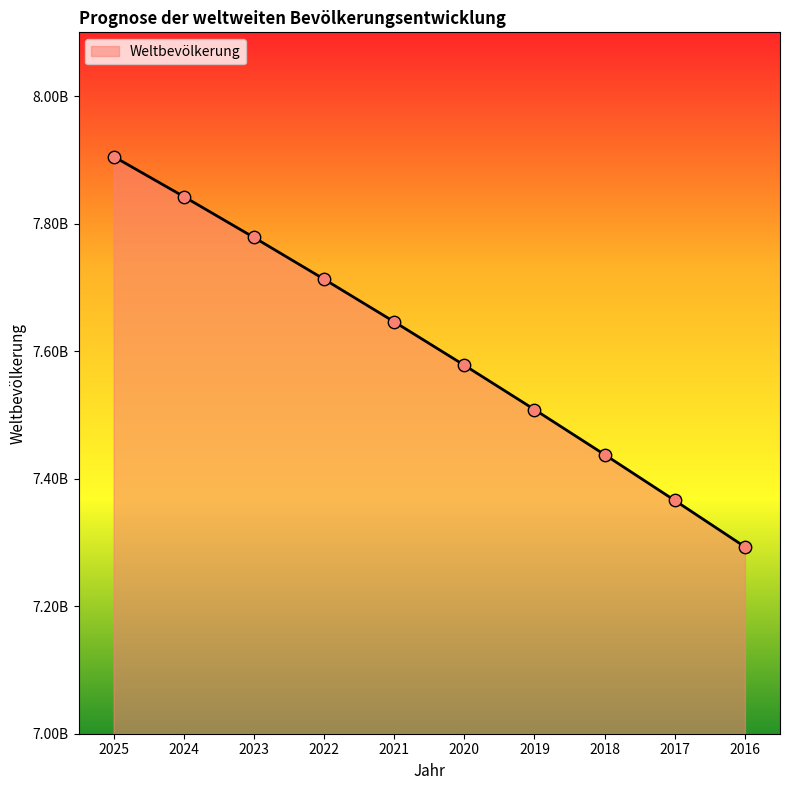

Which has a higher value, 2016 or 2018?

2018